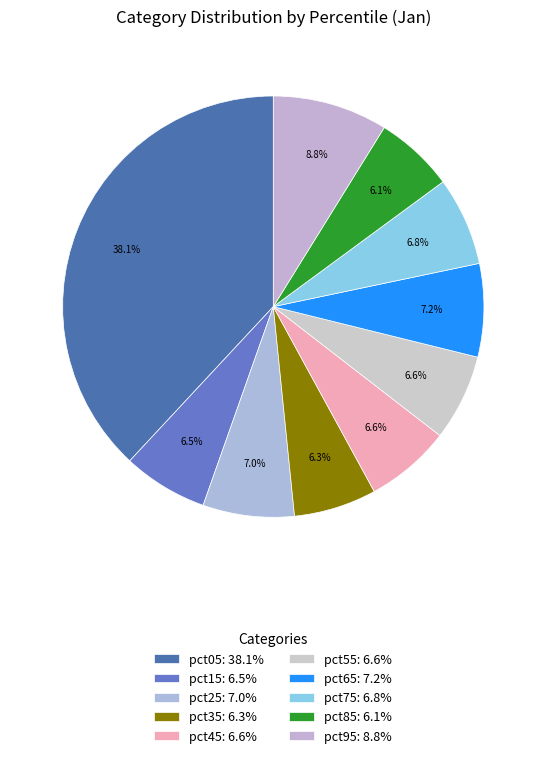

Which category has the smallest portion of the pie?

pct85